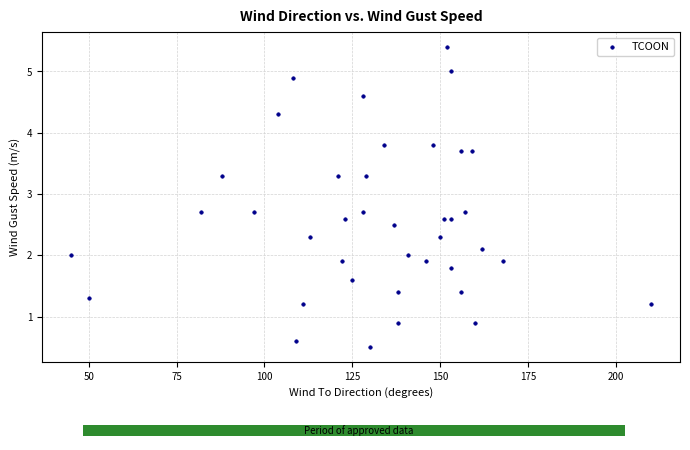

What is the range of X values (max minus min)?

165.0